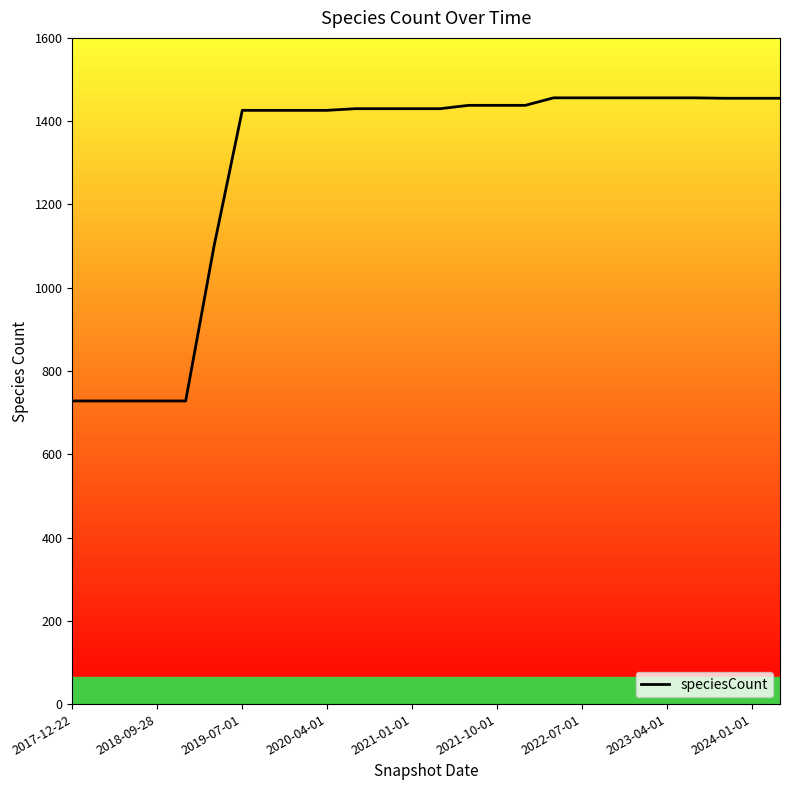

True or false: there are more than 2 points higher than both neighbors.

False